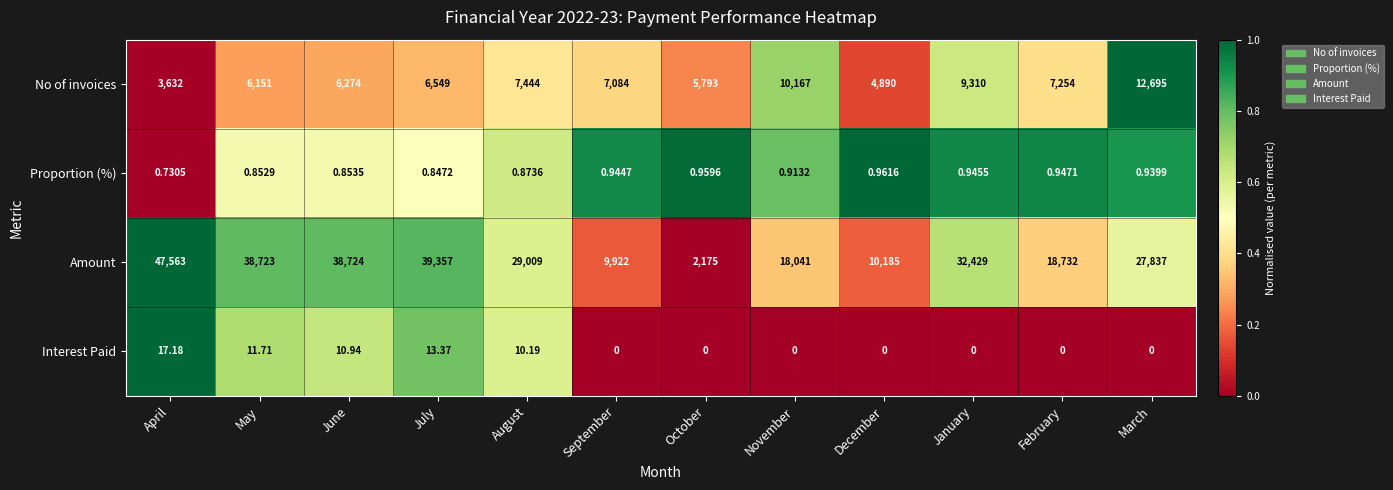

Where is Interest Paid nearest to the value 8?

August